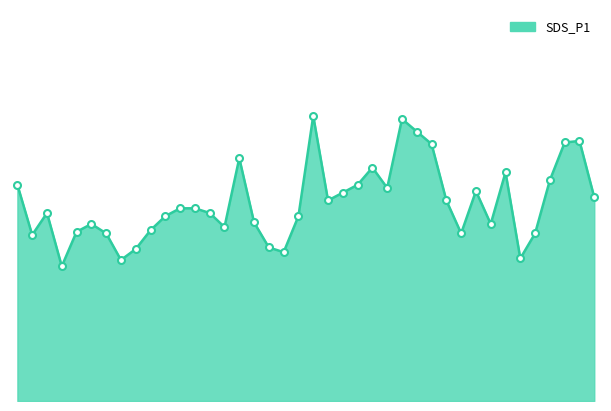

List the labels in order of value, smallest first.

00:32, 01:12, 05:42, 03:02, 01:22, 02:52, 00:12, 01:02, 05:02, 05:52, 00:42, 01:32, 02:22, 00:52, 05:22, 02:42, 01:42, 03:12, 00:22, 02:12, 01:52, 02:02, 03:32, 04:52, 06:32, 03:42, 05:12, 04:12, 00:02, 03:52, 06:02, 05:32, 04:02, 02:32, 04:42, 06:12, 06:22, 04:32, 04:22, 03:22